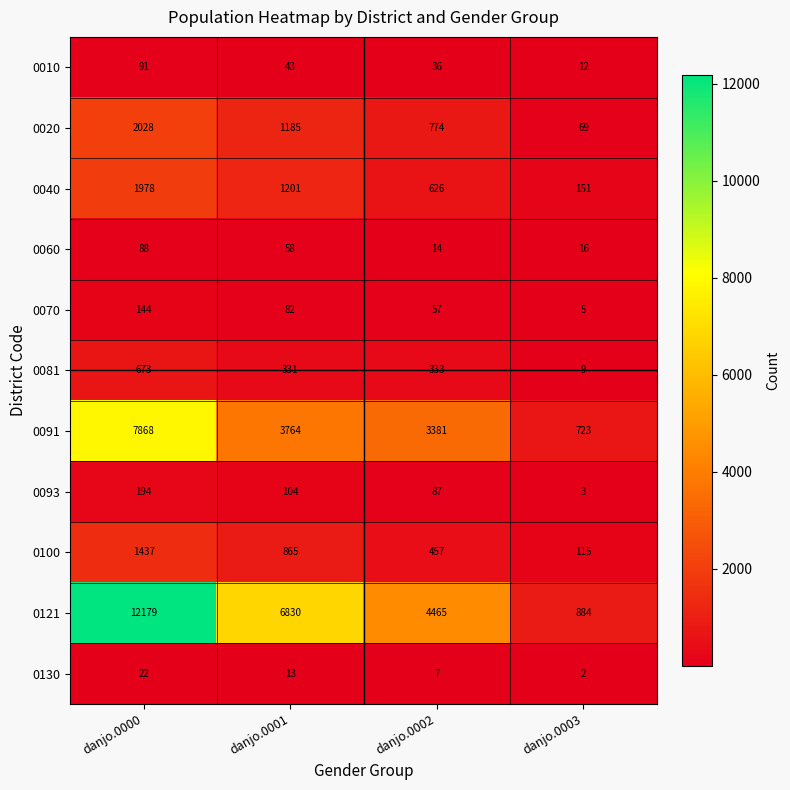

At which label is 0040 closest to 1064?

danjo.0001